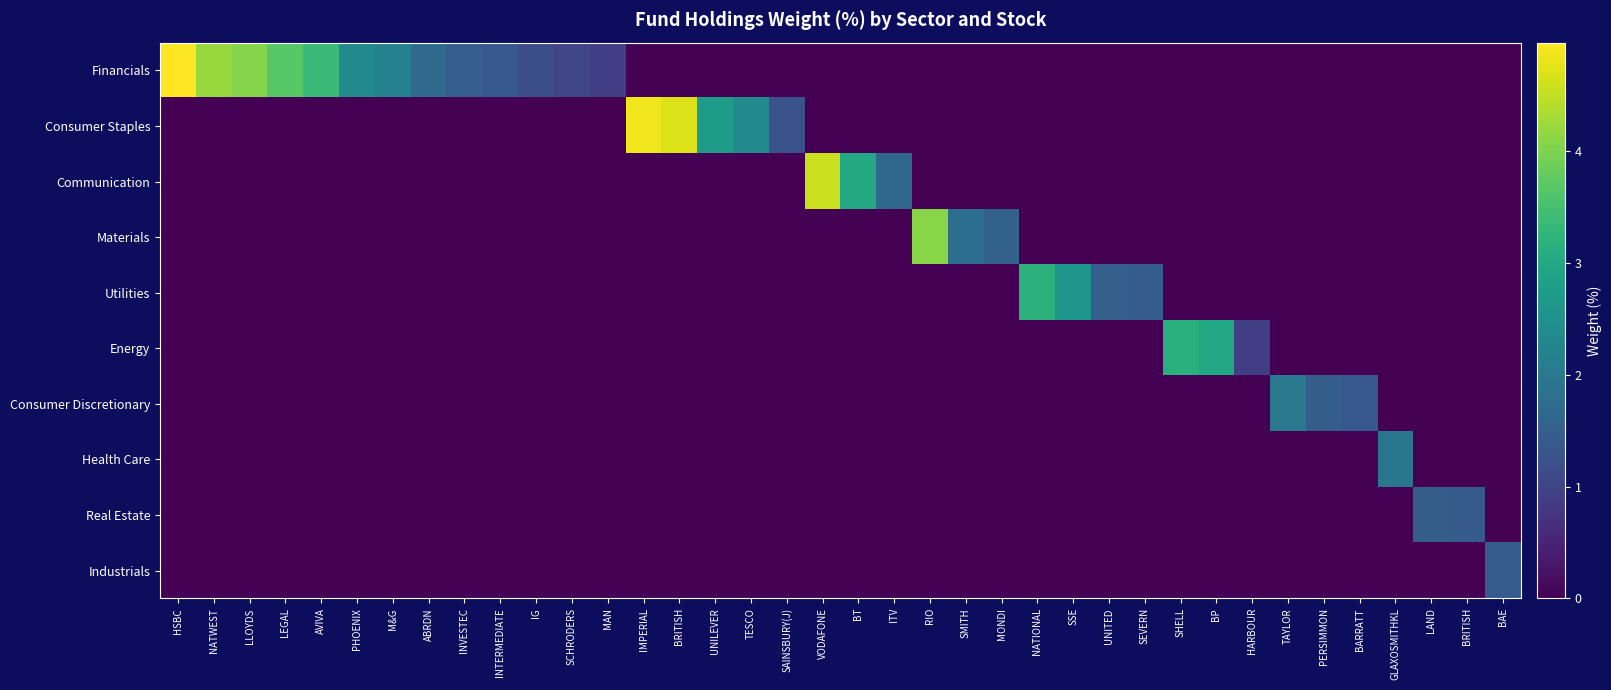

Reading right to left, extract all data points from this chart.

Financials: BAE=0.0	BRITISH=0.0	LAND=0.0	GLAXOSMITHKL=0.0	BARRATT=0.0	PERSIMMON=0.0	TAYLOR=0.0	HARBOUR=0.0	BP=0.0	SHELL=0.0	SEVERN=0.0	UNITED=0.0	SSE=0.0	NATIONAL=0.0	MONDI=0.0	SMITH=0.0	RIO=0.0	ITV=0.0	BT=0.0	VODAFONE=0.0	SAINSBURY(J)=0.0	TESCO=0.0	UNILEVER=0.0	BRITISH=0.0	IMPERIAL=0.0	MAN=0.9	SCHRODERS=1.0	IG=1.2	INTERMEDIATE=1.4	INVESTEC=1.5	ABRDN=1.7	M&G=2.2	PHOENIX=2.4	AVIVA=3.4	LEGAL=3.7	LLOYDS=4.1	NATWEST=4.2	HSBC=5.0
Consumer Staples: BAE=0.0	BRITISH=0.0	LAND=0.0	GLAXOSMITHKL=0.0	BARRATT=0.0	PERSIMMON=0.0	TAYLOR=0.0	HARBOUR=0.0	BP=0.0	SHELL=0.0	SEVERN=0.0	UNITED=0.0	SSE=0.0	NATIONAL=0.0	MONDI=0.0	SMITH=0.0	RIO=0.0	ITV=0.0	BT=0.0	VODAFONE=0.0	SAINSBURY(J)=1.3	TESCO=2.4	UNILEVER=2.7	BRITISH=4.7	IMPERIAL=4.9	MAN=0.0	SCHRODERS=0.0	IG=0.0	INTERMEDIATE=0.0	INVESTEC=0.0	ABRDN=0.0	M&G=0.0	PHOENIX=0.0	AVIVA=0.0	LEGAL=0.0	LLOYDS=0.0	NATWEST=0.0	HSBC=0.0
Communication: BAE=0.0	BRITISH=0.0	LAND=0.0	GLAXOSMITHKL=0.0	BARRATT=0.0	PERSIMMON=0.0	TAYLOR=0.0	HARBOUR=0.0	BP=0.0	SHELL=0.0	SEVERN=0.0	UNITED=0.0	SSE=0.0	NATIONAL=0.0	MONDI=0.0	SMITH=0.0	RIO=0.0	ITV=1.7	BT=3.0	VODAFONE=4.6	SAINSBURY(J)=0.0	TESCO=0.0	UNILEVER=0.0	BRITISH=0.0	IMPERIAL=0.0	MAN=0.0	SCHRODERS=0.0	IG=0.0	INTERMEDIATE=0.0	INVESTEC=0.0	ABRDN=0.0	M&G=0.0	PHOENIX=0.0	AVIVA=0.0	LEGAL=0.0	LLOYDS=0.0	NATWEST=0.0	HSBC=0.0
Materials: BAE=0.0	BRITISH=0.0	LAND=0.0	GLAXOSMITHKL=0.0	BARRATT=0.0	PERSIMMON=0.0	TAYLOR=0.0	HARBOUR=0.0	BP=0.0	SHELL=0.0	SEVERN=0.0	UNITED=0.0	SSE=0.0	NATIONAL=0.0	MONDI=1.6	SMITH=1.8	RIO=4.1	ITV=0.0	BT=0.0	VODAFONE=0.0	SAINSBURY(J)=0.0	TESCO=0.0	UNILEVER=0.0	BRITISH=0.0	IMPERIAL=0.0	MAN=0.0	SCHRODERS=0.0	IG=0.0	INTERMEDIATE=0.0	INVESTEC=0.0	ABRDN=0.0	M&G=0.0	PHOENIX=0.0	AVIVA=0.0	LEGAL=0.0	LLOYDS=0.0	NATWEST=0.0	HSBC=0.0
Utilities: BAE=0.0	BRITISH=0.0	LAND=0.0	GLAXOSMITHKL=0.0	BARRATT=0.0	PERSIMMON=0.0	TAYLOR=0.0	HARBOUR=0.0	BP=0.0	SHELL=0.0	SEVERN=1.4	UNITED=1.5	SSE=2.6	NATIONAL=3.2	MONDI=0.0	SMITH=0.0	RIO=0.0	ITV=0.0	BT=0.0	VODAFONE=0.0	SAINSBURY(J)=0.0	TESCO=0.0	UNILEVER=0.0	BRITISH=0.0	IMPERIAL=0.0	MAN=0.0	SCHRODERS=0.0	IG=0.0	INTERMEDIATE=0.0	INVESTEC=0.0	ABRDN=0.0	M&G=0.0	PHOENIX=0.0	AVIVA=0.0	LEGAL=0.0	LLOYDS=0.0	NATWEST=0.0	HSBC=0.0
Energy: BAE=0.0	BRITISH=0.0	LAND=0.0	GLAXOSMITHKL=0.0	BARRATT=0.0	PERSIMMON=0.0	TAYLOR=0.0	HARBOUR=0.9	BP=3.0	SHELL=3.1	SEVERN=0.0	UNITED=0.0	SSE=0.0	NATIONAL=0.0	MONDI=0.0	SMITH=0.0	RIO=0.0	ITV=0.0	BT=0.0	VODAFONE=0.0	SAINSBURY(J)=0.0	TESCO=0.0	UNILEVER=0.0	BRITISH=0.0	IMPERIAL=0.0	MAN=0.0	SCHRODERS=0.0	IG=0.0	INTERMEDIATE=0.0	INVESTEC=0.0	ABRDN=0.0	M&G=0.0	PHOENIX=0.0	AVIVA=0.0	LEGAL=0.0	LLOYDS=0.0	NATWEST=0.0	HSBC=0.0
Consumer Discretionary: BAE=0.0	BRITISH=0.0	LAND=0.0	GLAXOSMITHKL=0.0	BARRATT=1.4	PERSIMMON=1.5	TAYLOR=2.0	HARBOUR=0.0	BP=0.0	SHELL=0.0	SEVERN=0.0	UNITED=0.0	SSE=0.0	NATIONAL=0.0	MONDI=0.0	SMITH=0.0	RIO=0.0	ITV=0.0	BT=0.0	VODAFONE=0.0	SAINSBURY(J)=0.0	TESCO=0.0	UNILEVER=0.0	BRITISH=0.0	IMPERIAL=0.0	MAN=0.0	SCHRODERS=0.0	IG=0.0	INTERMEDIATE=0.0	INVESTEC=0.0	ABRDN=0.0	M&G=0.0	PHOENIX=0.0	AVIVA=0.0	LEGAL=0.0	LLOYDS=0.0	NATWEST=0.0	HSBC=0.0
Health Care: BAE=0.0	BRITISH=0.0	LAND=0.0	GLAXOSMITHKL=2.0	BARRATT=0.0	PERSIMMON=0.0	TAYLOR=0.0	HARBOUR=0.0	BP=0.0	SHELL=0.0	SEVERN=0.0	UNITED=0.0	SSE=0.0	NATIONAL=0.0	MONDI=0.0	SMITH=0.0	RIO=0.0	ITV=0.0	BT=0.0	VODAFONE=0.0	SAINSBURY(J)=0.0	TESCO=0.0	UNILEVER=0.0	BRITISH=0.0	IMPERIAL=0.0	MAN=0.0	SCHRODERS=0.0	IG=0.0	INTERMEDIATE=0.0	INVESTEC=0.0	ABRDN=0.0	M&G=0.0	PHOENIX=0.0	AVIVA=0.0	LEGAL=0.0	LLOYDS=0.0	NATWEST=0.0	HSBC=0.0
Real Estate: BAE=0.0	BRITISH=1.4	LAND=1.5	GLAXOSMITHKL=0.0	BARRATT=0.0	PERSIMMON=0.0	TAYLOR=0.0	HARBOUR=0.0	BP=0.0	SHELL=0.0	SEVERN=0.0	UNITED=0.0	SSE=0.0	NATIONAL=0.0	MONDI=0.0	SMITH=0.0	RIO=0.0	ITV=0.0	BT=0.0	VODAFONE=0.0	SAINSBURY(J)=0.0	TESCO=0.0	UNILEVER=0.0	BRITISH=0.0	IMPERIAL=0.0	MAN=0.0	SCHRODERS=0.0	IG=0.0	INTERMEDIATE=0.0	INVESTEC=0.0	ABRDN=0.0	M&G=0.0	PHOENIX=0.0	AVIVA=0.0	LEGAL=0.0	LLOYDS=0.0	NATWEST=0.0	HSBC=0.0
Industrials: BAE=1.4	BRITISH=0.0	LAND=0.0	GLAXOSMITHKL=0.0	BARRATT=0.0	PERSIMMON=0.0	TAYLOR=0.0	HARBOUR=0.0	BP=0.0	SHELL=0.0	SEVERN=0.0	UNITED=0.0	SSE=0.0	NATIONAL=0.0	MONDI=0.0	SMITH=0.0	RIO=0.0	ITV=0.0	BT=0.0	VODAFONE=0.0	SAINSBURY(J)=0.0	TESCO=0.0	UNILEVER=0.0	BRITISH=0.0	IMPERIAL=0.0	MAN=0.0	SCHRODERS=0.0	IG=0.0	INTERMEDIATE=0.0	INVESTEC=0.0	ABRDN=0.0	M&G=0.0	PHOENIX=0.0	AVIVA=0.0	LEGAL=0.0	LLOYDS=0.0	NATWEST=0.0	HSBC=0.0